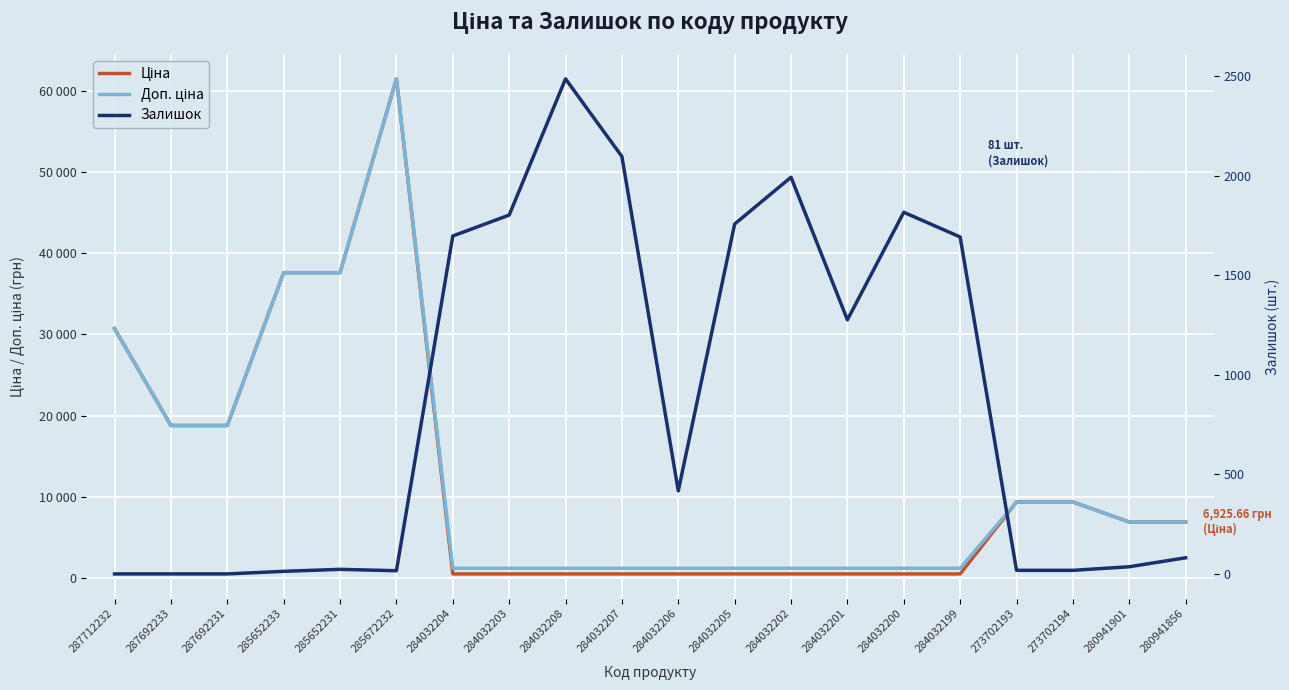

What is the sum of all Ціна values?

242941.5